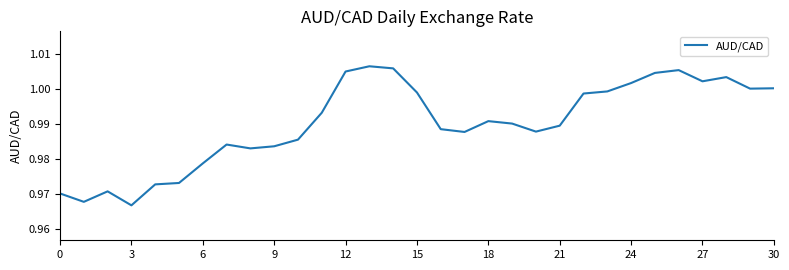

What is the greatest value displayed?

1.0